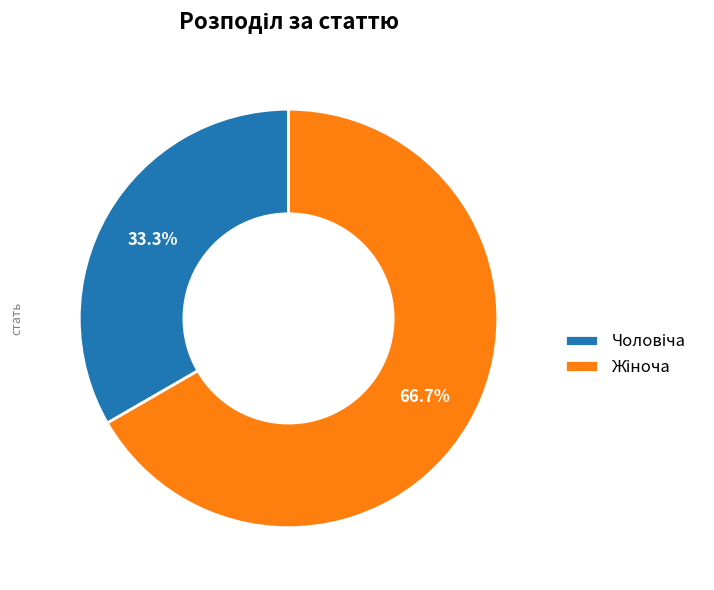

Is there any slice that represents more than half of the pie?

Yes